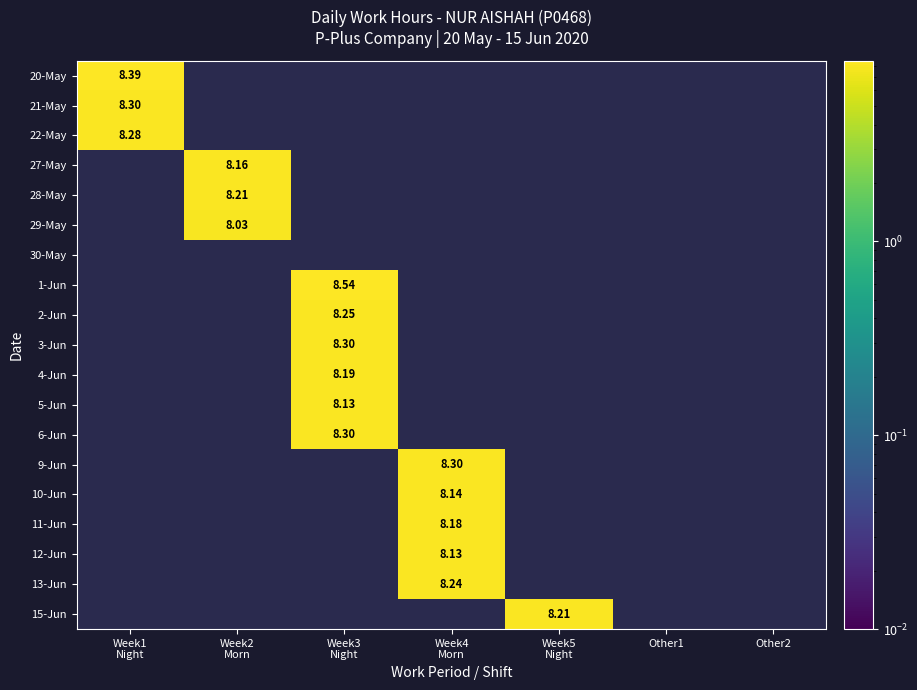

How many data points in 12-Jun are above 0?

1